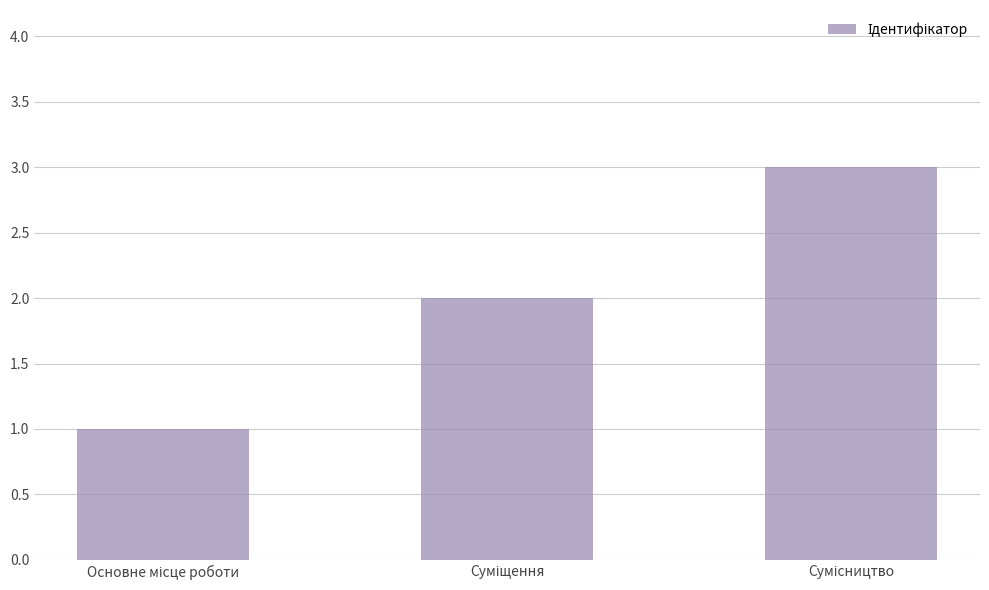

What is the greatest value displayed?

3